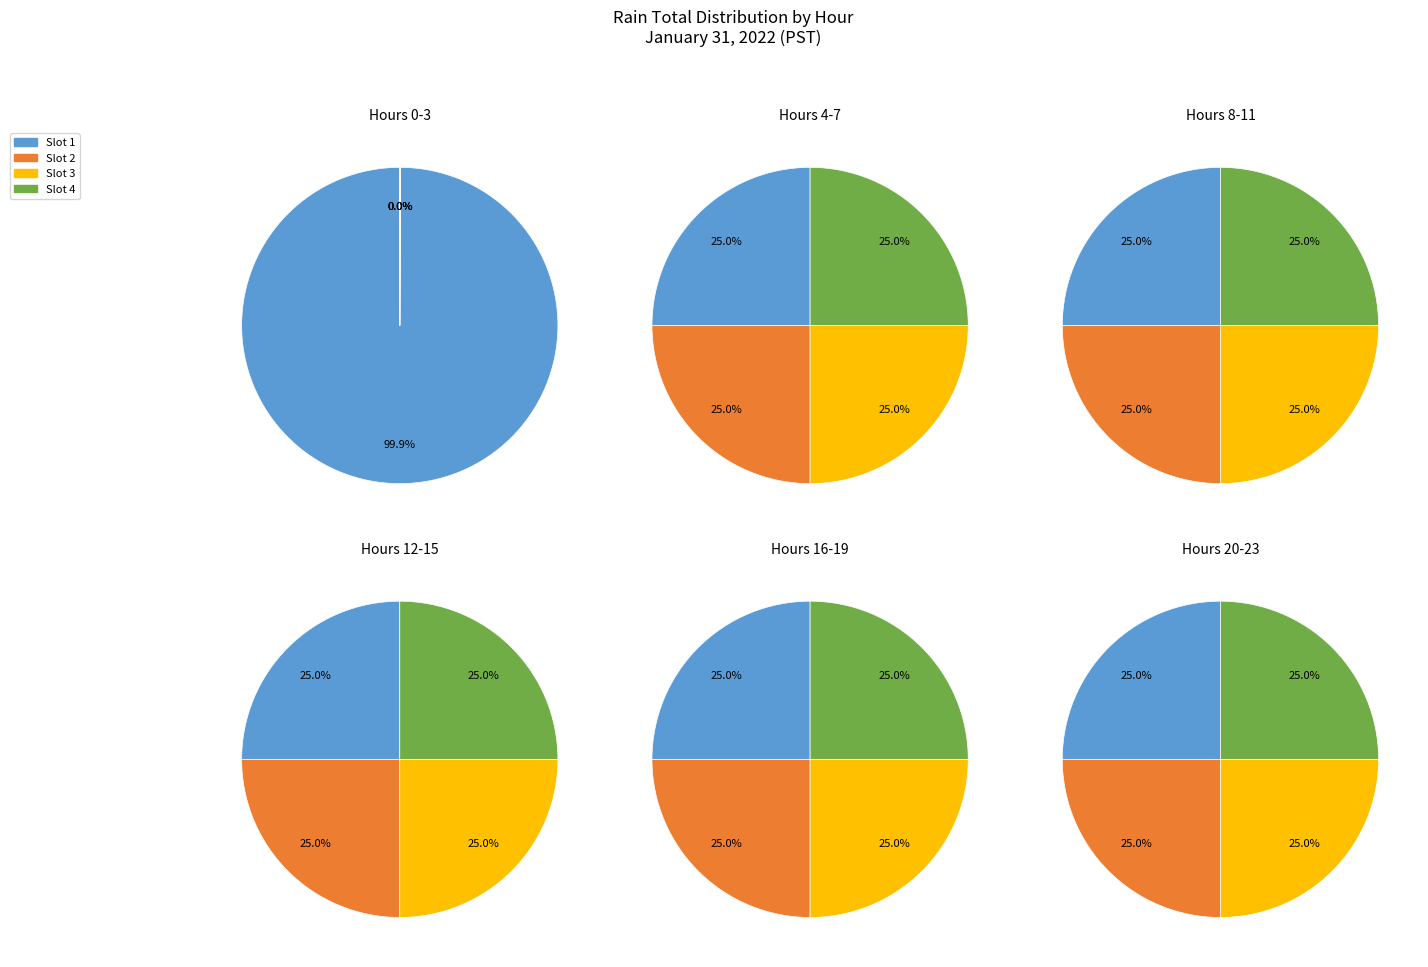

Between Hour 6 and Hour 1, which is larger?

Hour 6